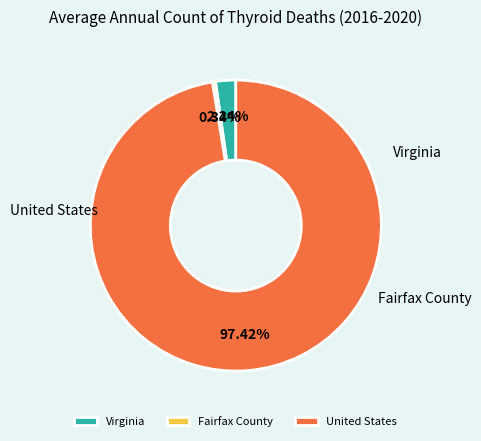

To the nearest percent, what is the difference between the Fairfax County and United States slice percentages?

97%